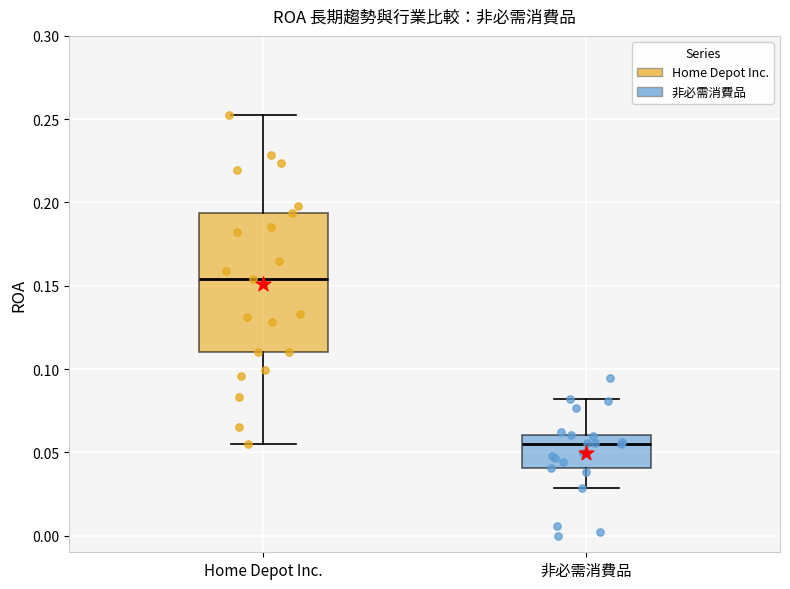

Which box has the lowest median line?

非必需消費品